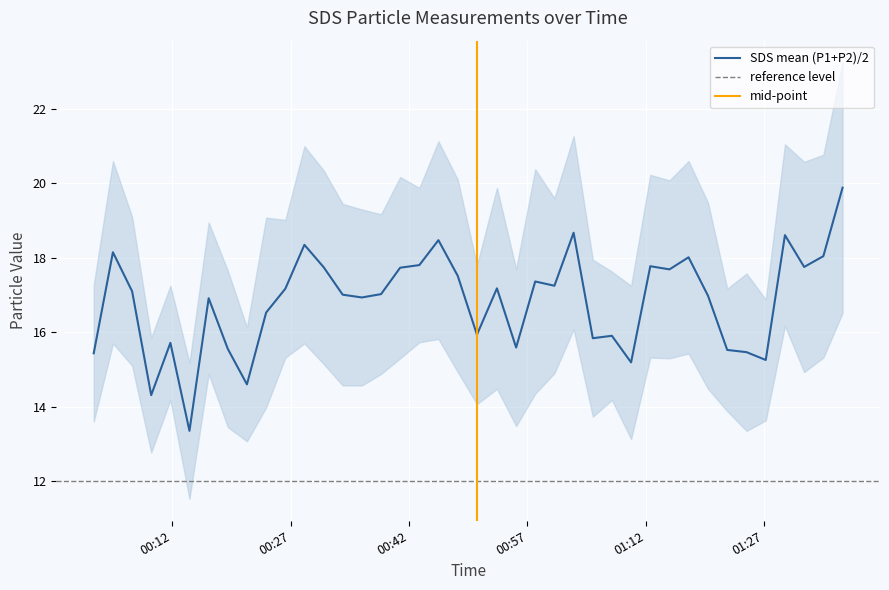

What is the difference between the maximum and second lowest values?

5.6